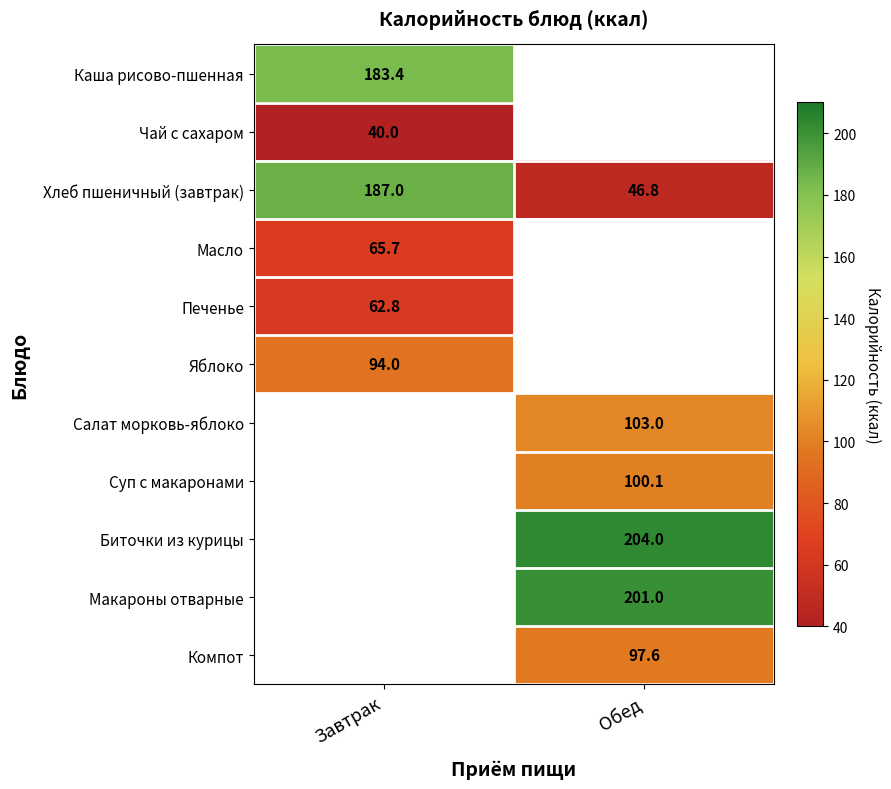

True or false: Чай с сахаром has a value of 40.0 at Завтрак.

True